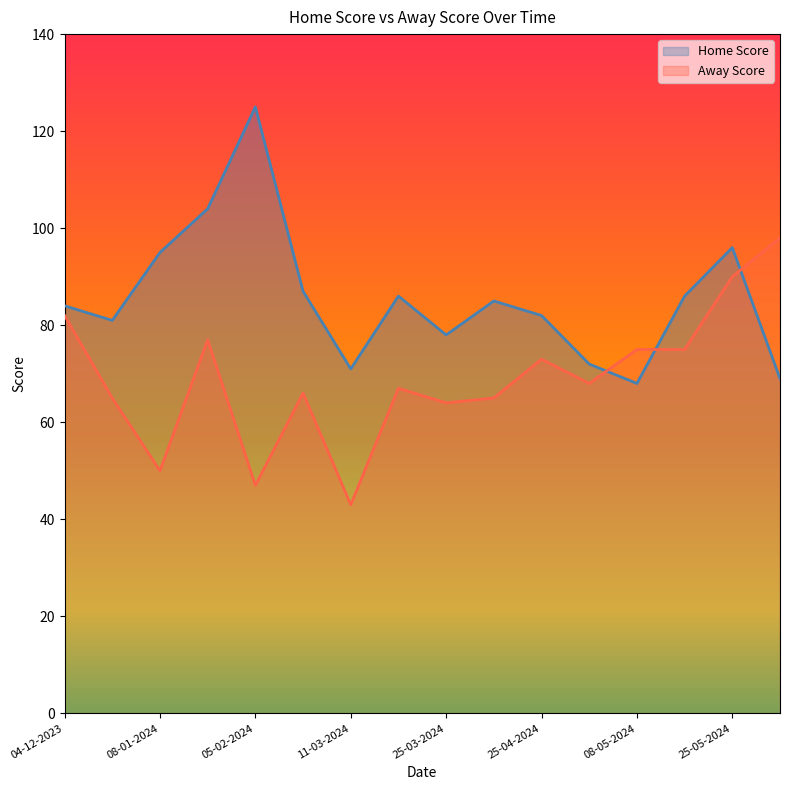

How many interior local valleys does the Home Score series have?

4